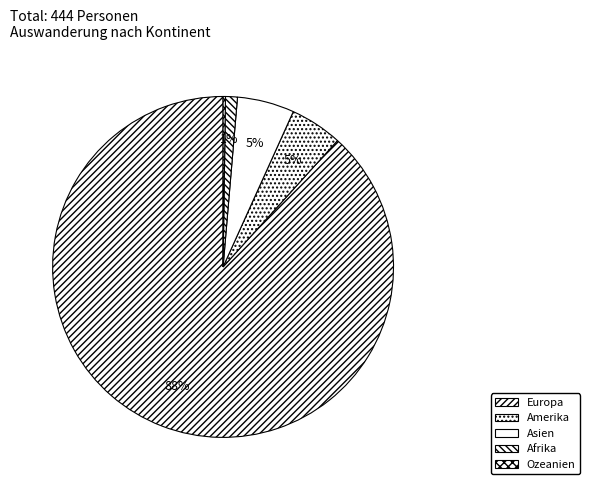

Is there any slice that represents more than half of the pie?

Yes